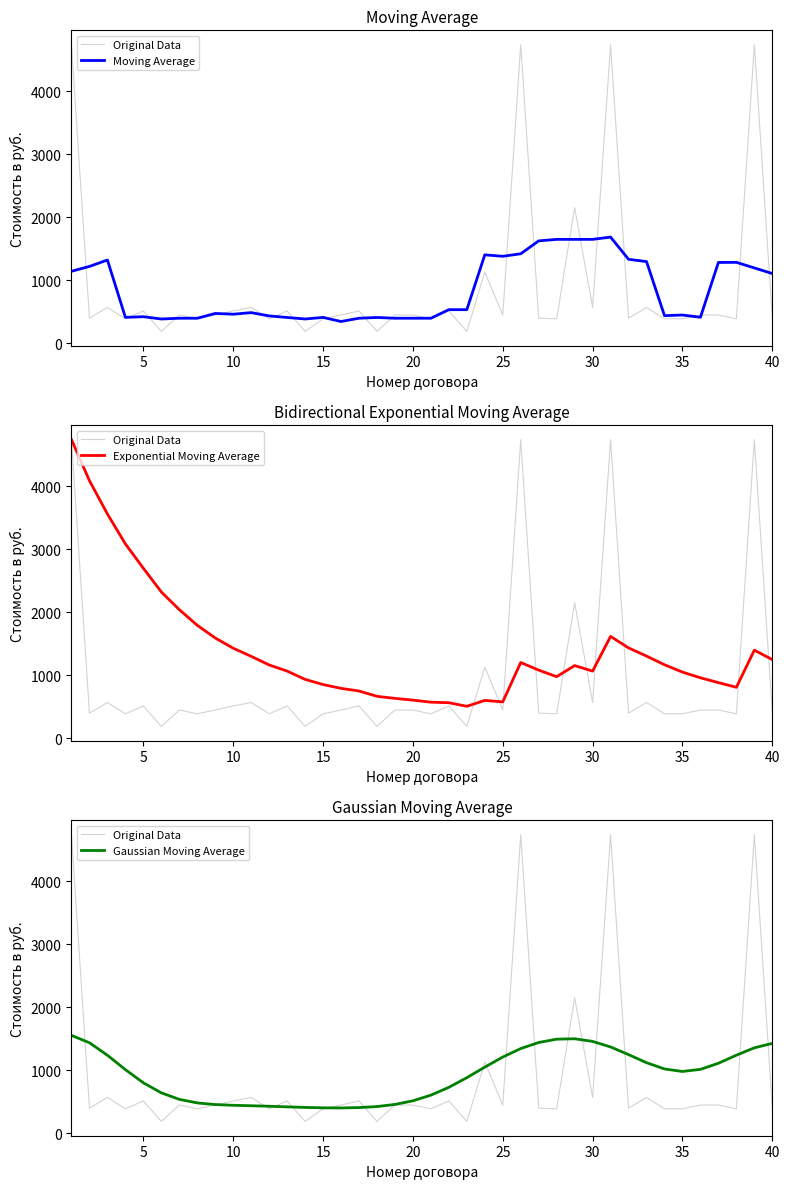

What is the average value of the Exponential Moving Average series?

1404.8